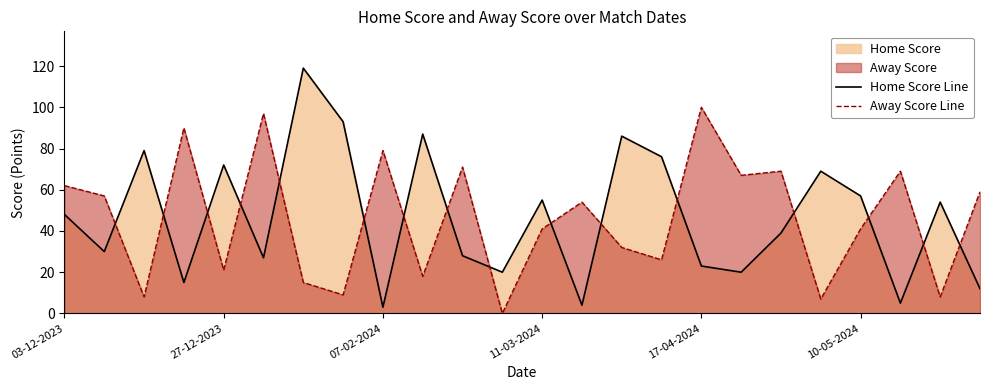

Rank the series by their average value, from highest to lowest.

Home Score Line, Away Score Line